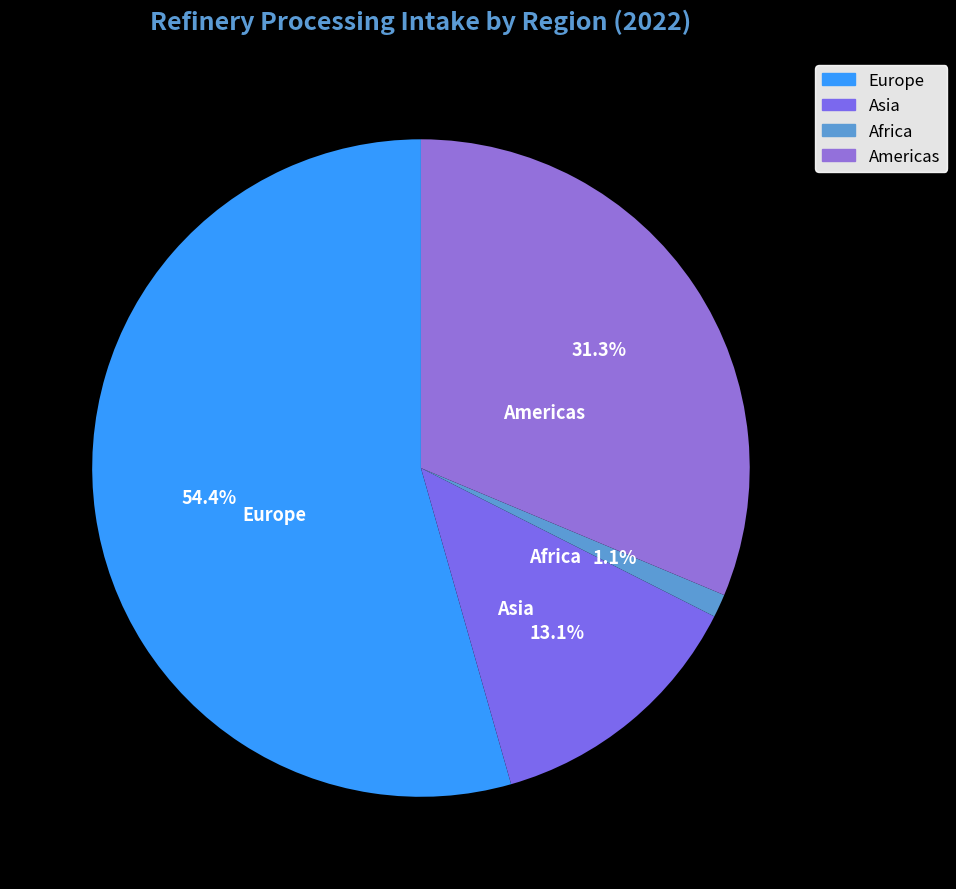

Does Europe represent more than half of the total?

Yes